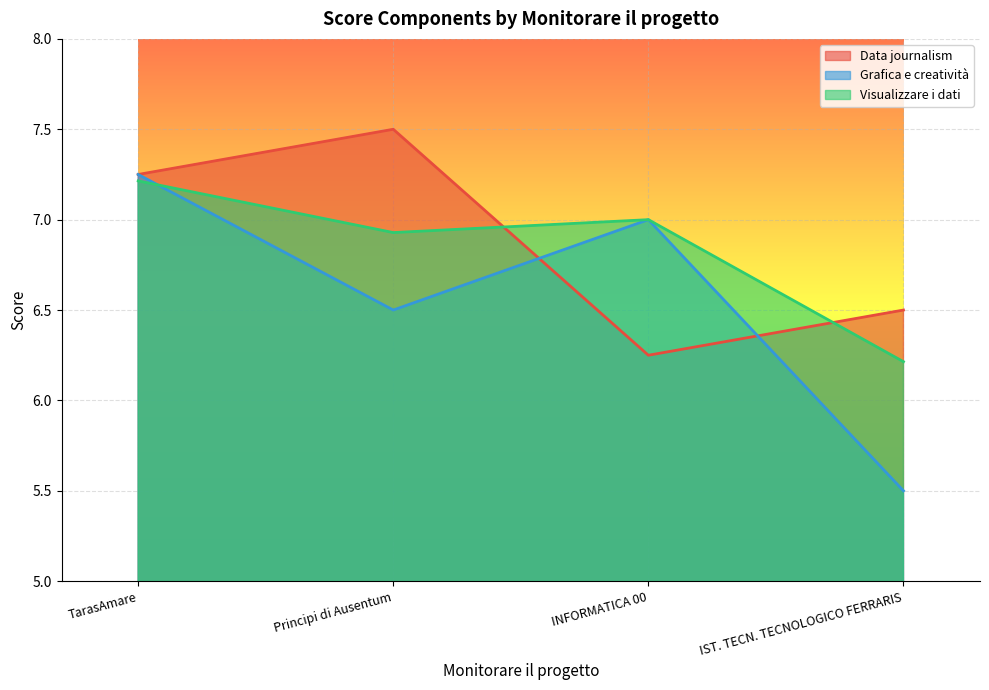

Between which two adjacent categories do Data journalism and Grafica e creatività first intersect?

Principi di Ausentum and INFORMATICA 00